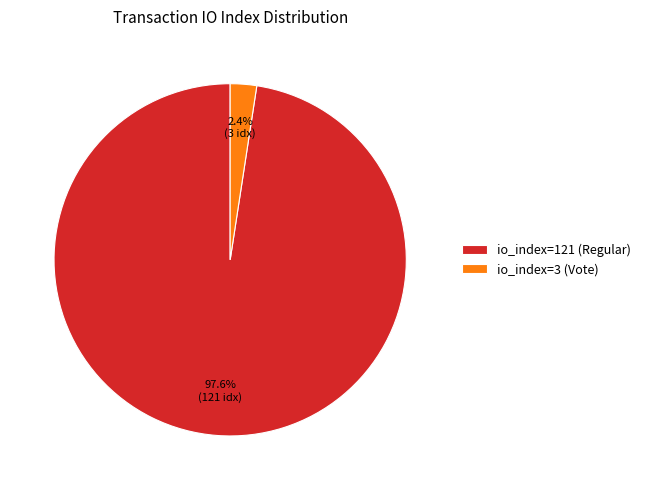

What is the largest slice in the pie chart?

io_index=121 (Regular)